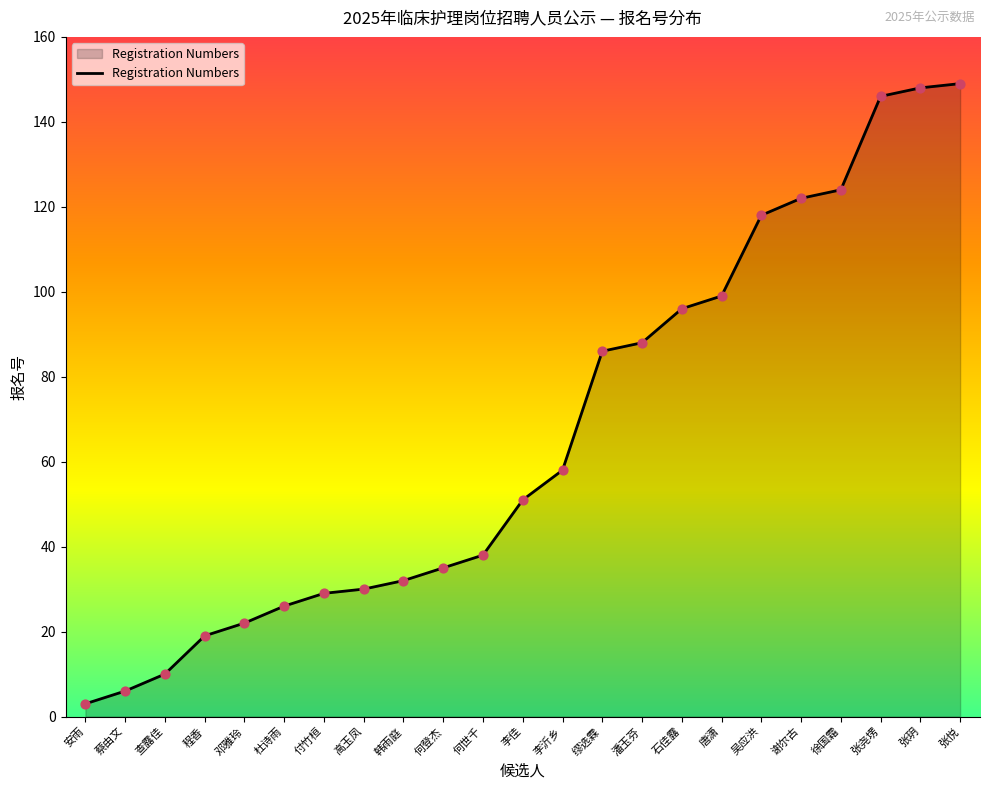

What is the ratio of the value at 李佳 to the value at 李沂乡?

0.9